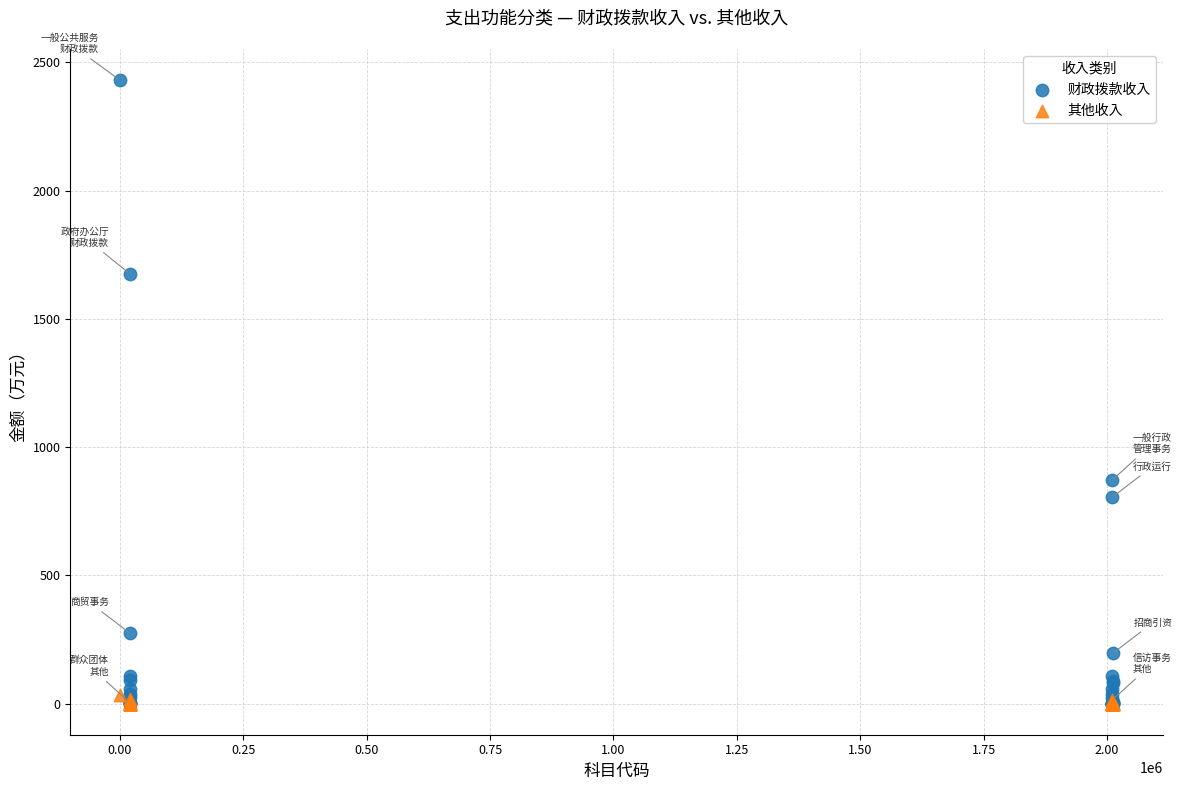

Which series contains the highest Y value?

财政拨款收入